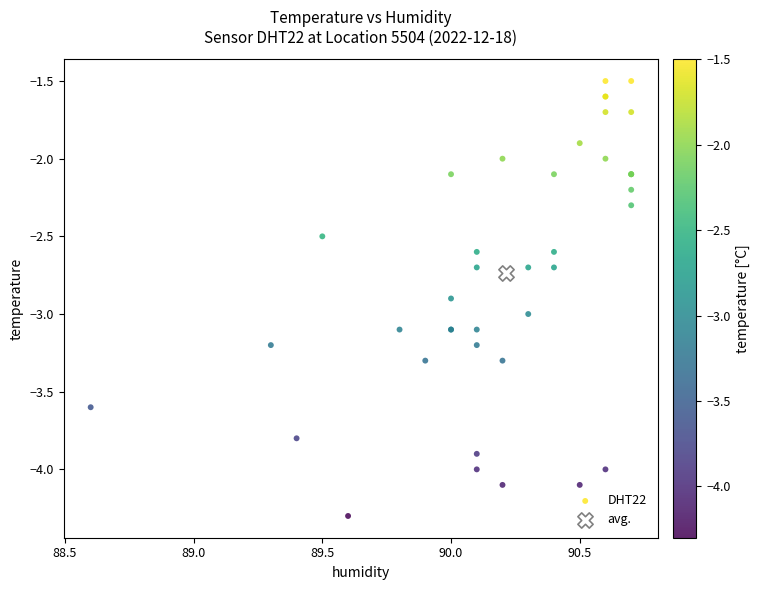

What are all the series names shown in the legend?

DHT22, avg.